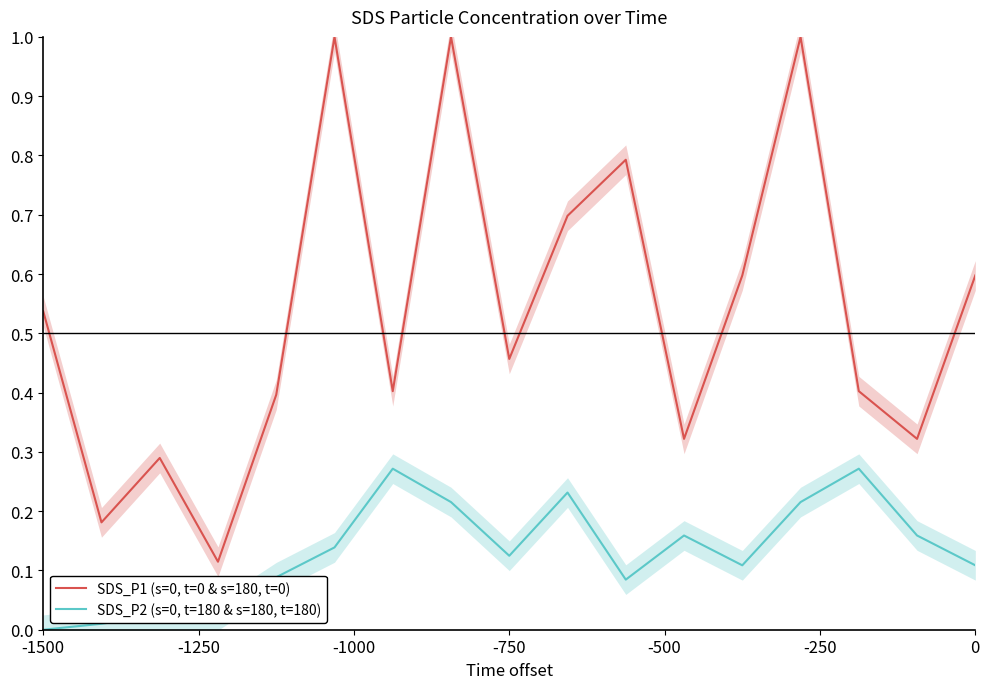

True or false: SDS_P2 (s=0, t=180 & s=180, t=180) and SDS_P1 (s=0, t=0 & s=180, t=0) cross at least once.

False